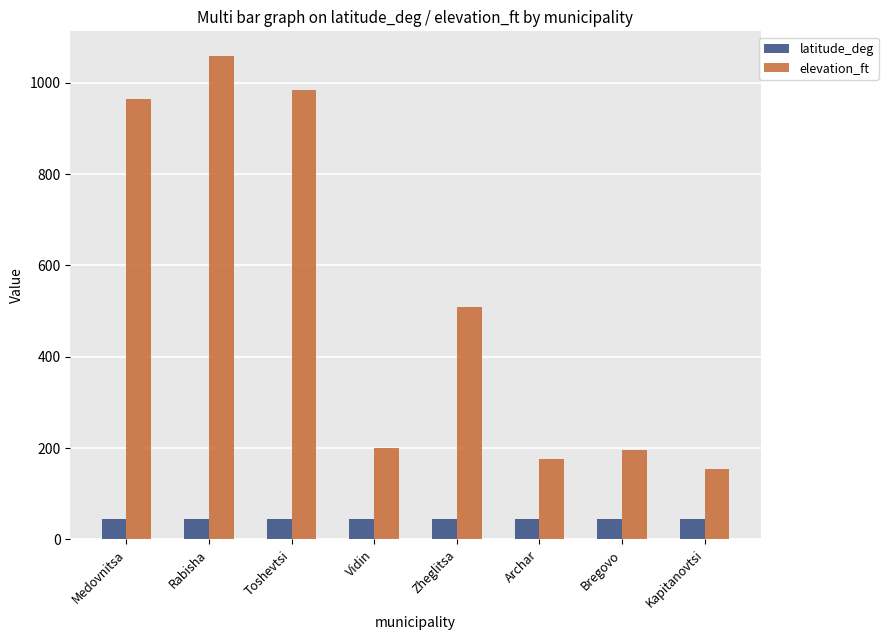

What is the maximum value shown in the chart?

1060.0